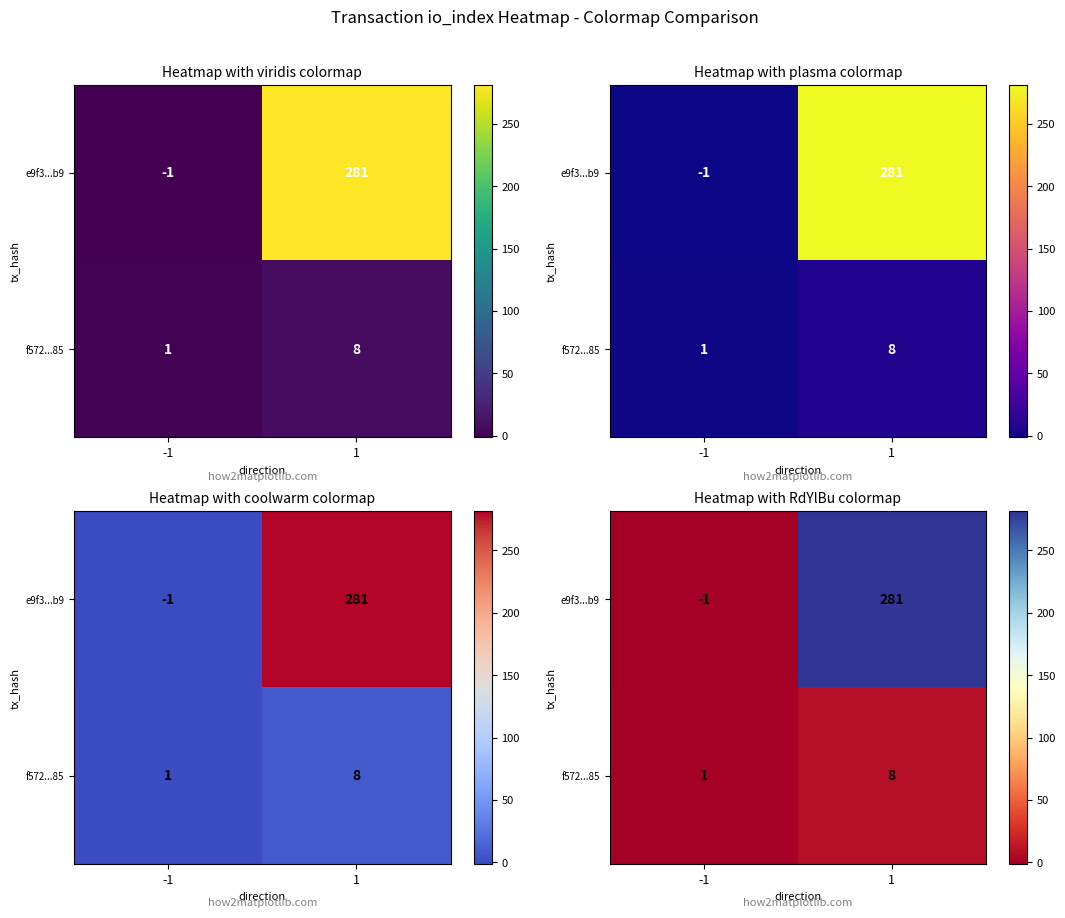

What is the difference between the maximum and minimum values in the e9f3...b9 series?

282